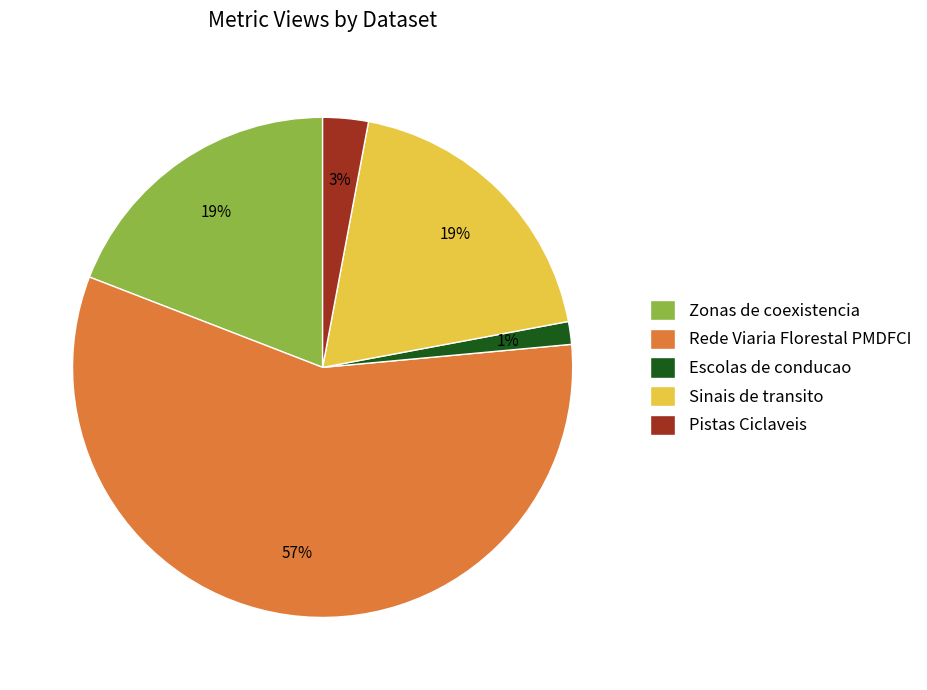

Is there a majority slice in this chart?

Yes